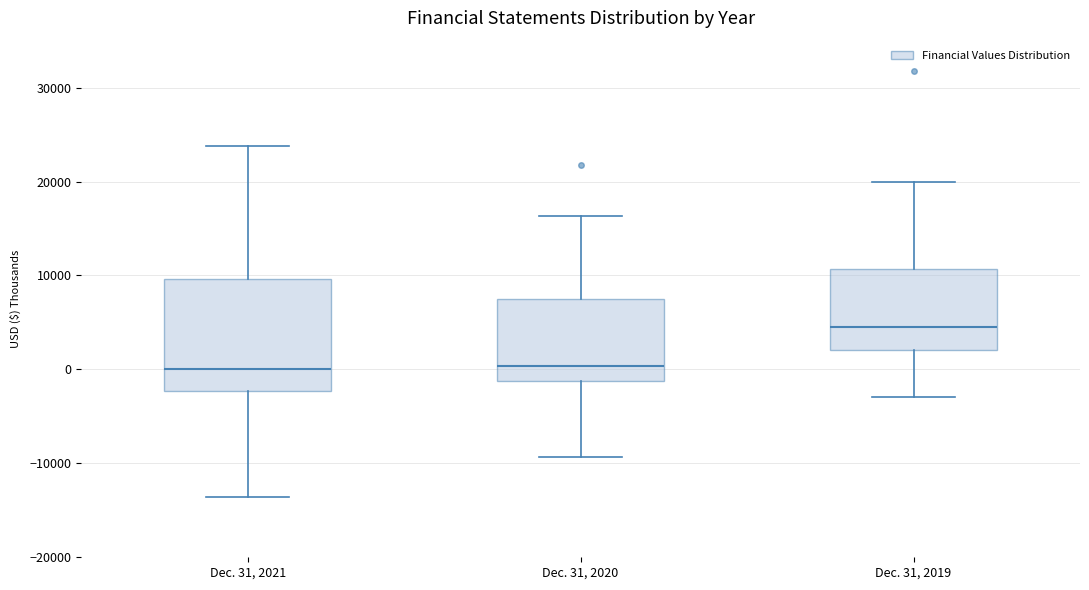

Reading left to right, read every box against the y-axis: the position of its median line, the range the box covers, and the ends of its whiskers. The values are not printed on the chart, so give them approximately, as read against the axis.

Dec. 31, 2021: median 0, box -2000 to 10000, whiskers -14000 to 24000
Dec. 31, 2020: median 0, box -1000 to 8000, whiskers -9000 to 16000
Dec. 31, 2019: median 4000, box 2000 to 11000, whiskers -3000 to 20000